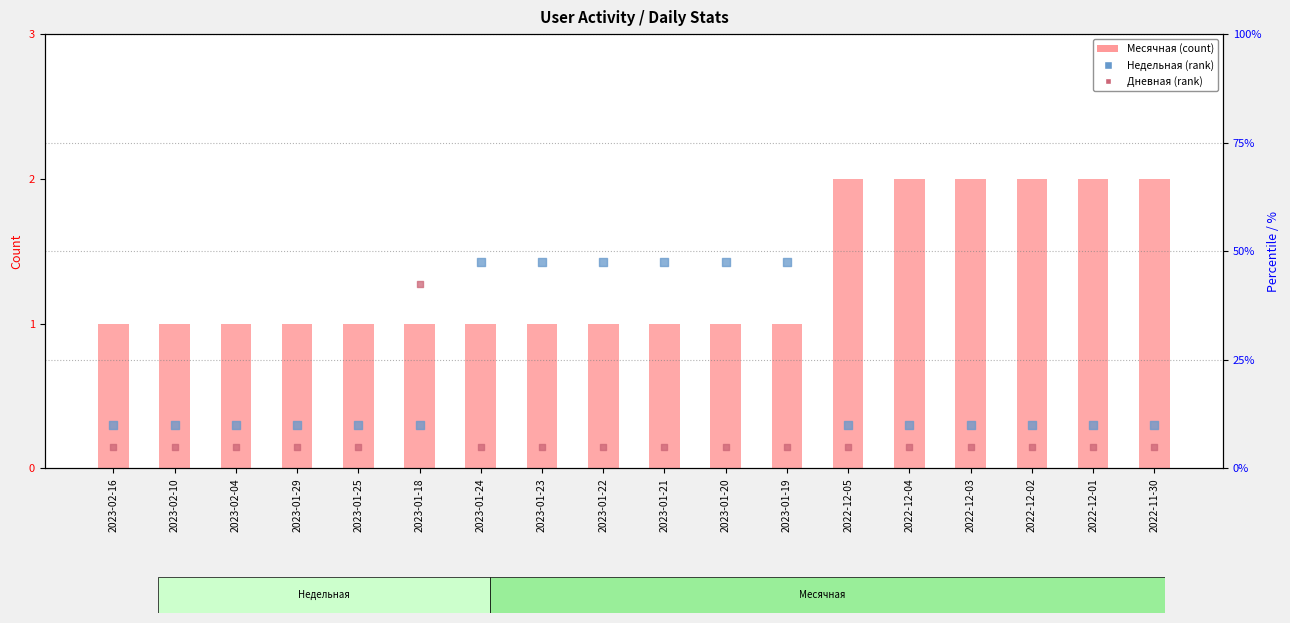

At which category is the sum across all series the highest?

2023-01-18